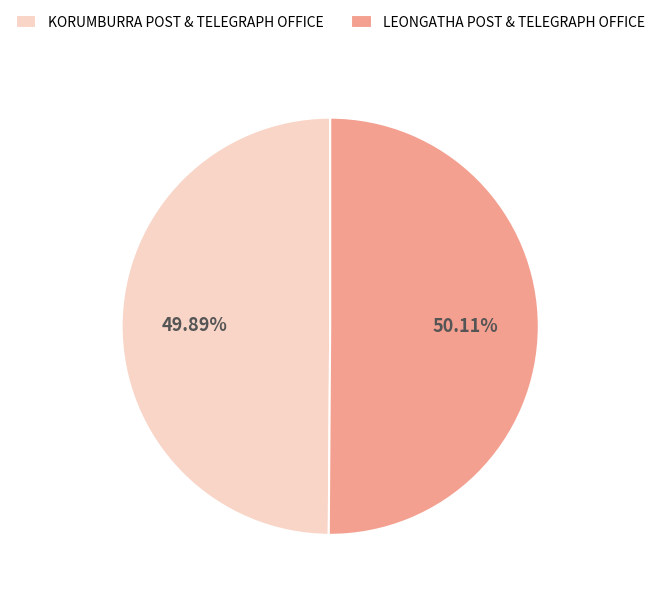

Is the sum of LEONGATHA POST & TELEGRAPH OFFICE and KORUMBURRA POST & TELEGRAPH OFFICE greater than half?

Yes